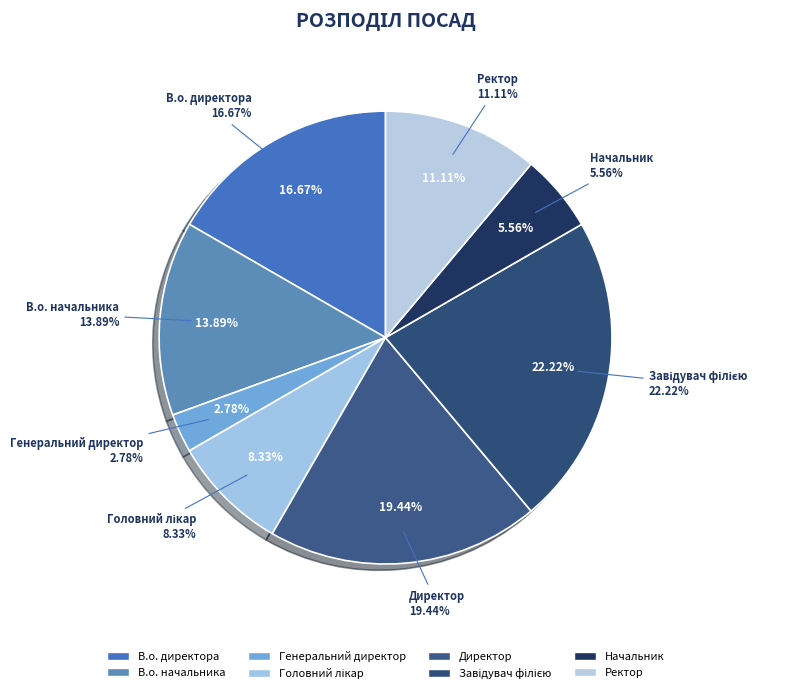

What is the total percentage of Генеральний директор and Головний лікар?

11.1%